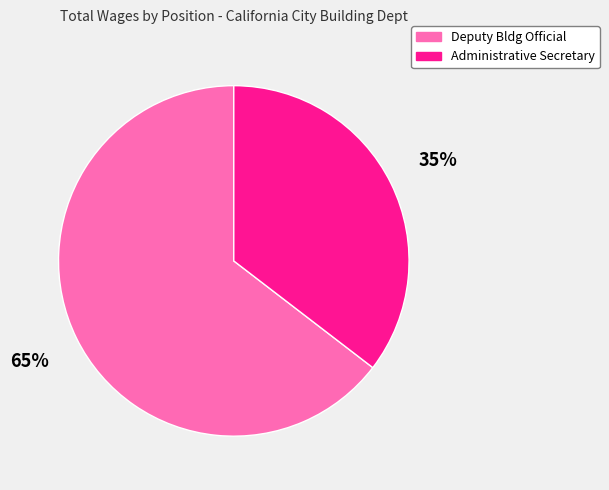

To the nearest percent, what is the combined percentage of Administrative Secretary and Deputy Bldg Official?

100%